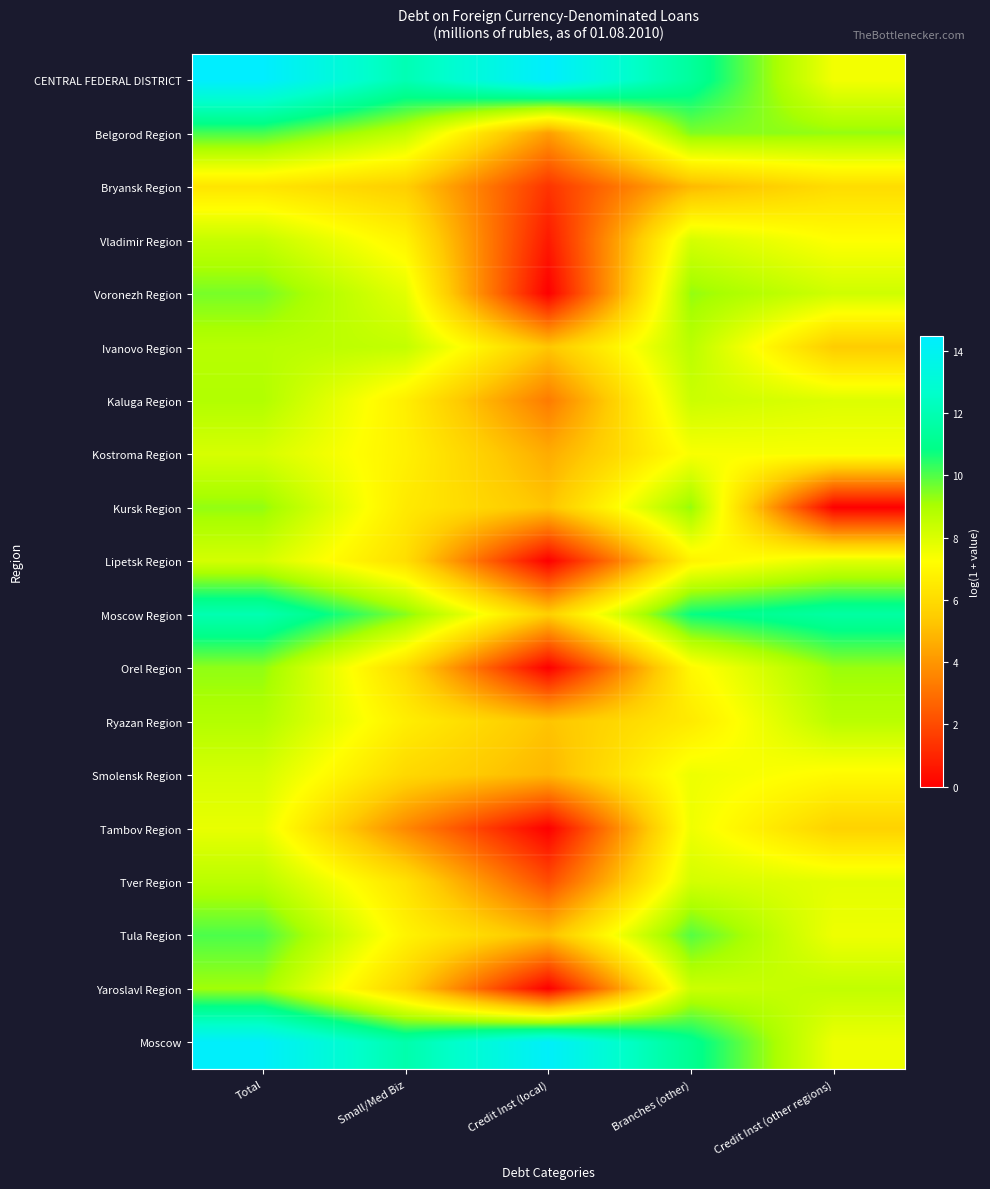

List the series in order of their peak value, highest first.

CENTRAL FEDERAL DISTRICT, Moscow, Moscow Region, Belgorod Region, Tula Region, Voronezh Region, Orel Region, Kursk Region, Yaroslavl Region, Kaluga Region, Ryazan Region, Ivanovo Region, Tver Region, Vladimir Region, Lipetsk Region, Smolensk Region, Kostroma Region, Tambov Region, Bryansk Region